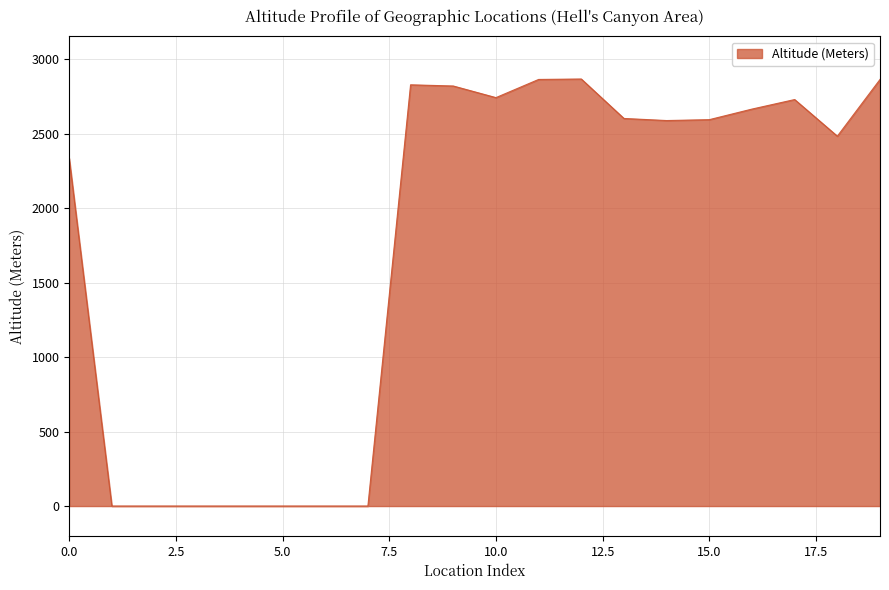

What is the difference between the maximum and minimum values?

2868